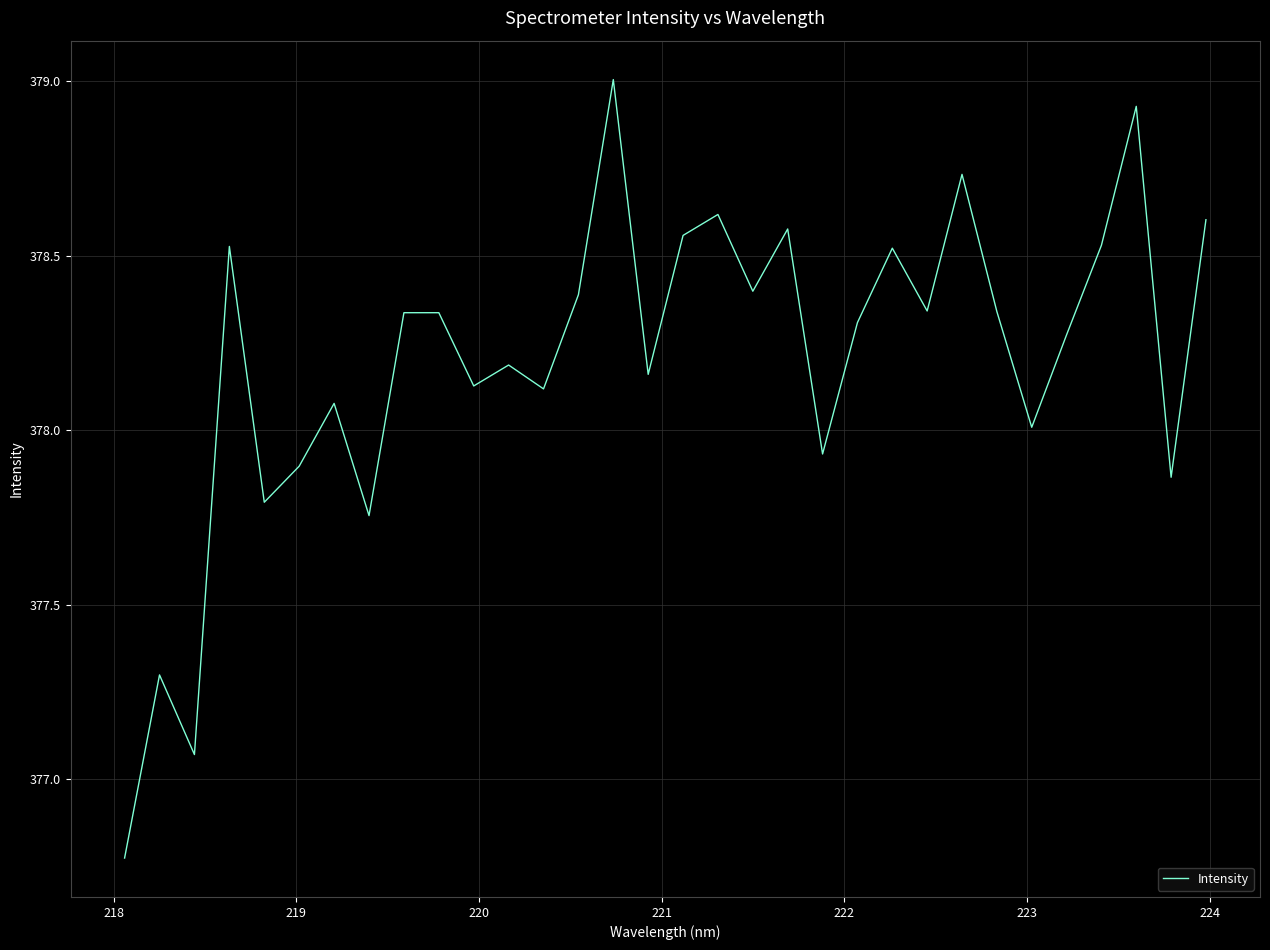

What is the greatest value displayed?

379.0